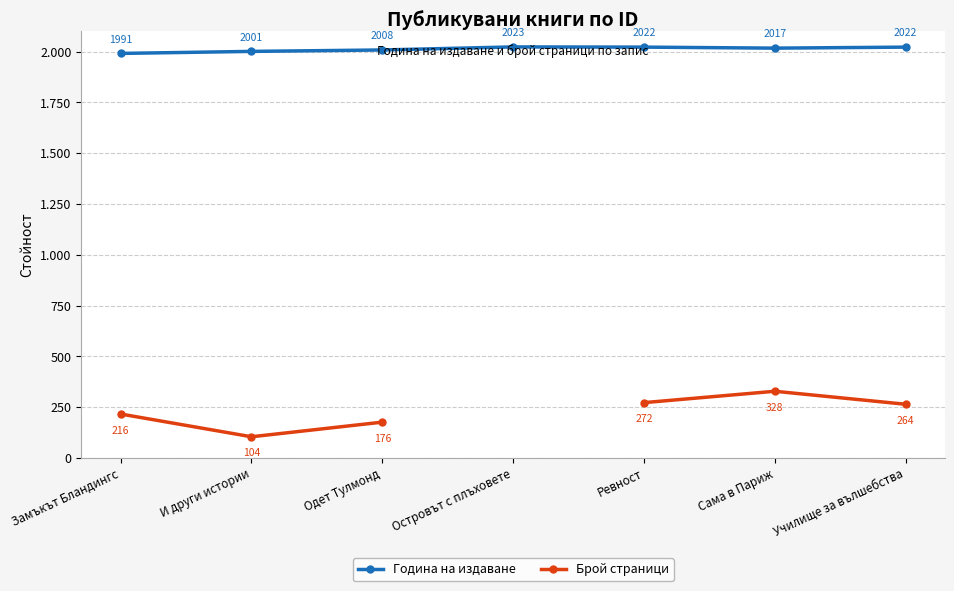

What is the minimum value for Година на издаване?

1991.0